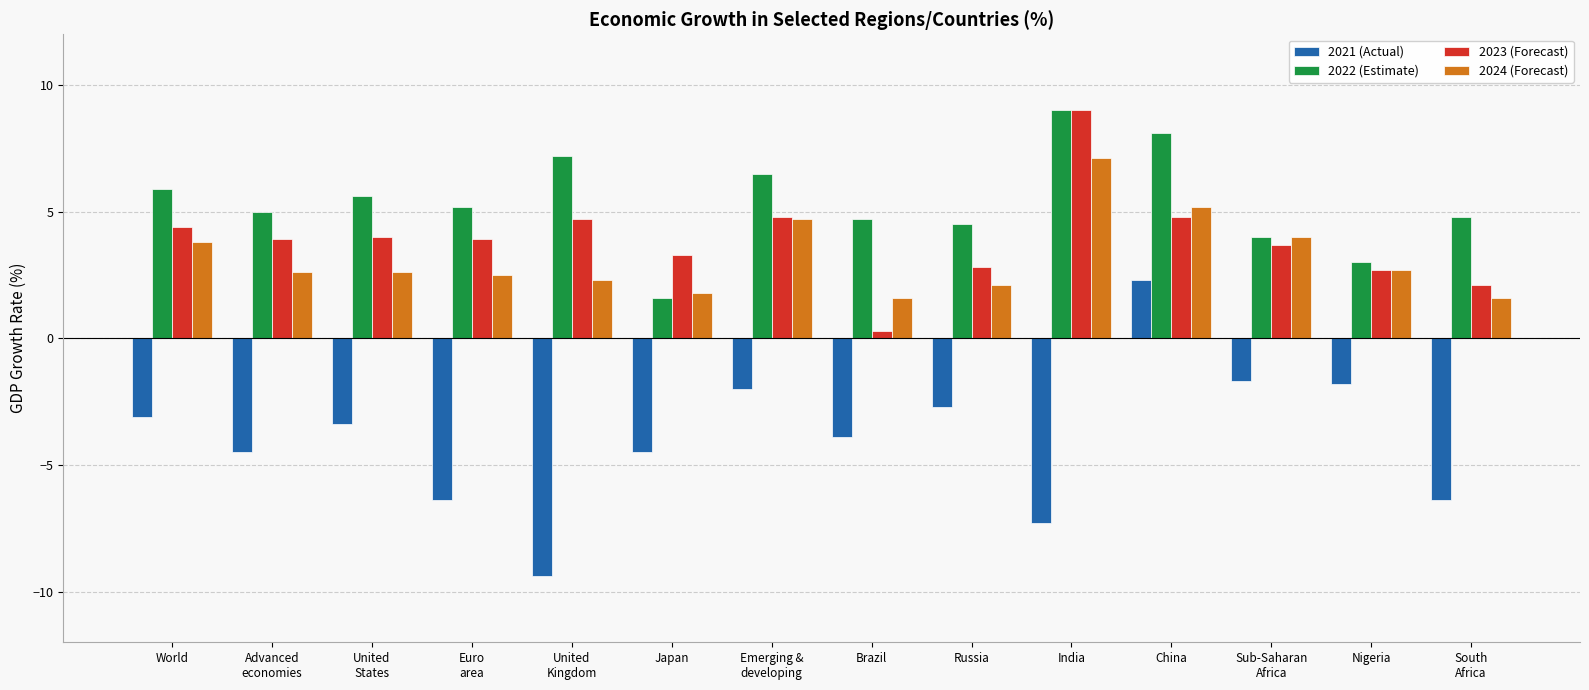

What is the sum of all 2024 (Forecast) values?

44.6